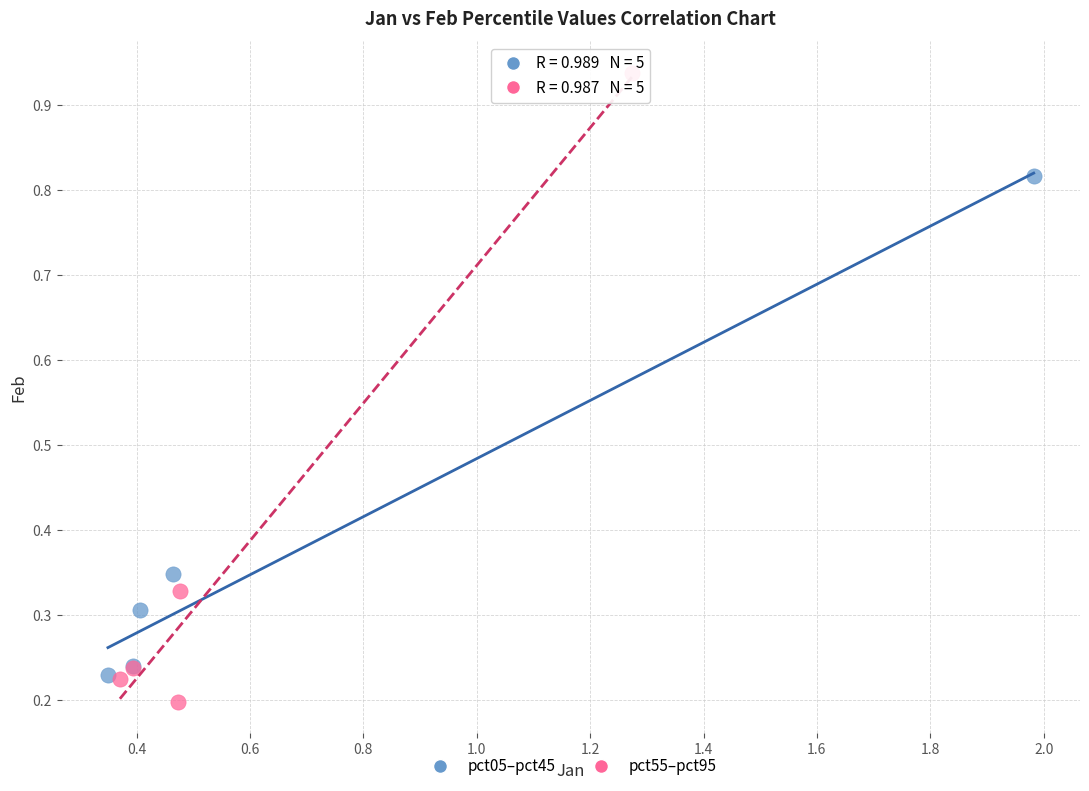

Which series has the largest Y range (max minus min)?

pct55–pct95